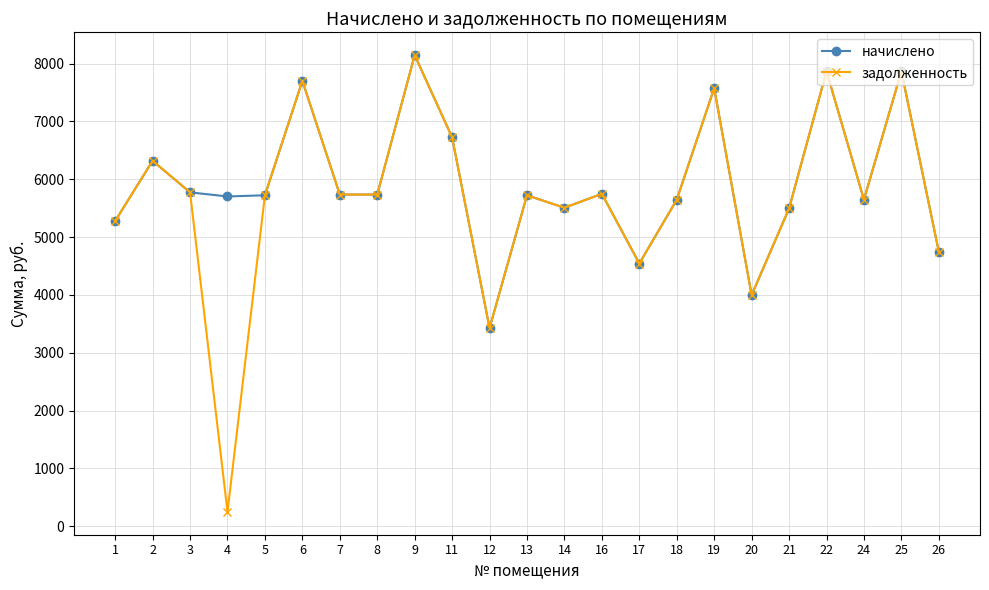

Is the value of задолженность at 4 greater than the value of начислено at 4?

No